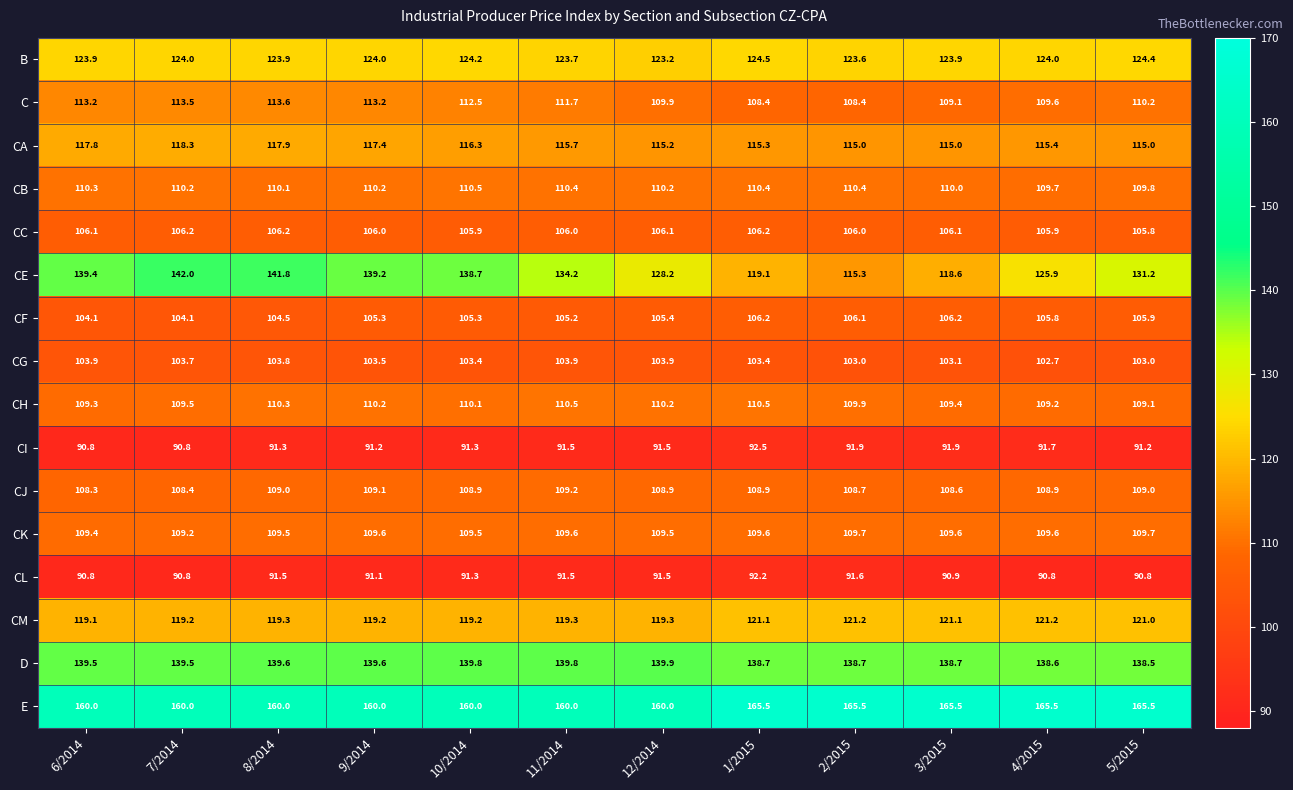

True or false: C has a value of 76.4 at 11/2014.

False